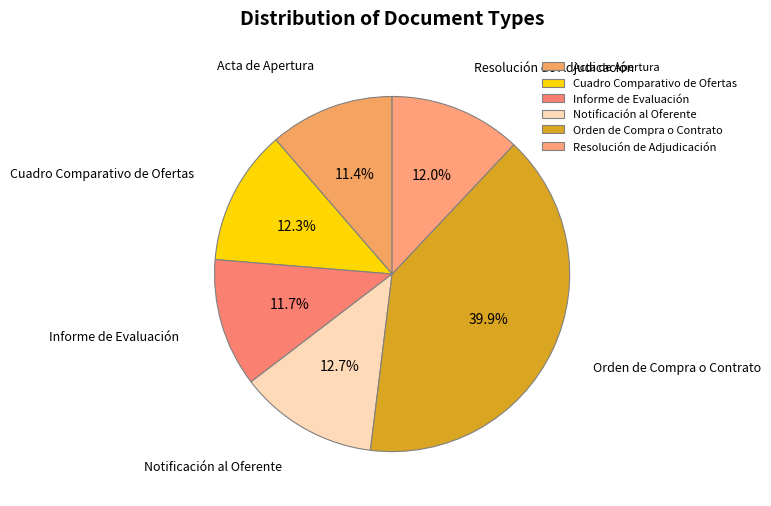

The Cuadro Comparativo de Ofertas slice represents 12% of the pie. True or false?

True